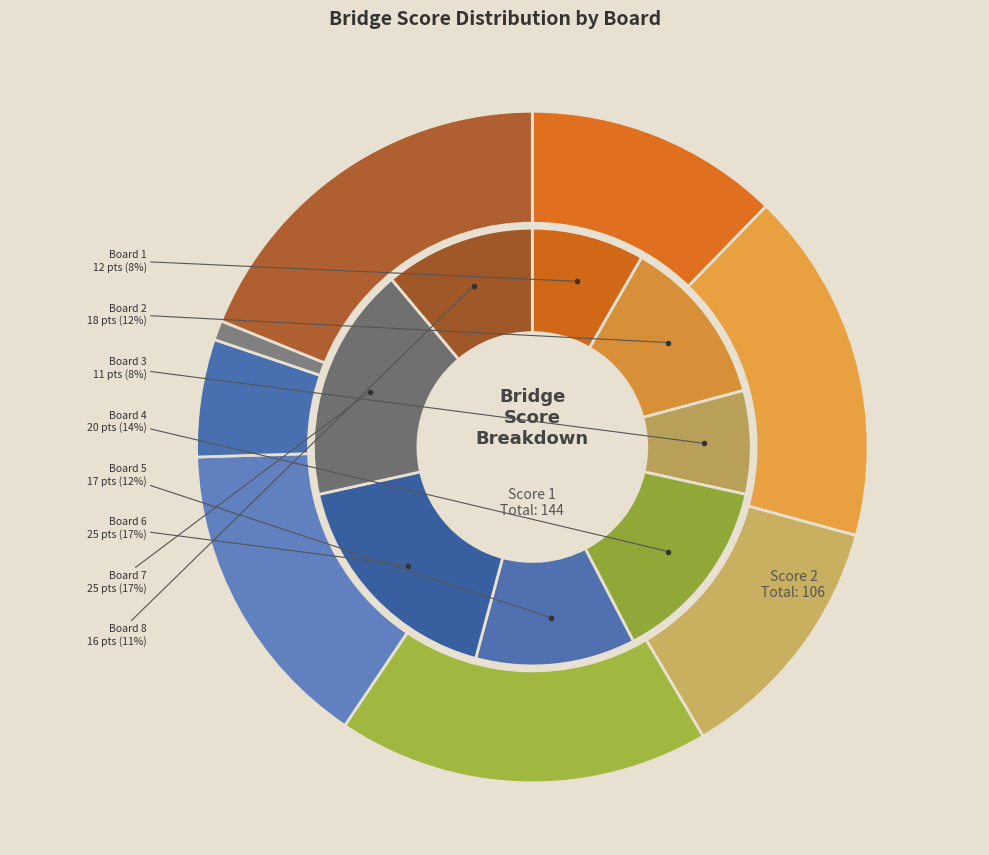

What percentage is the Board 3 slice, to the nearest percent?

12%